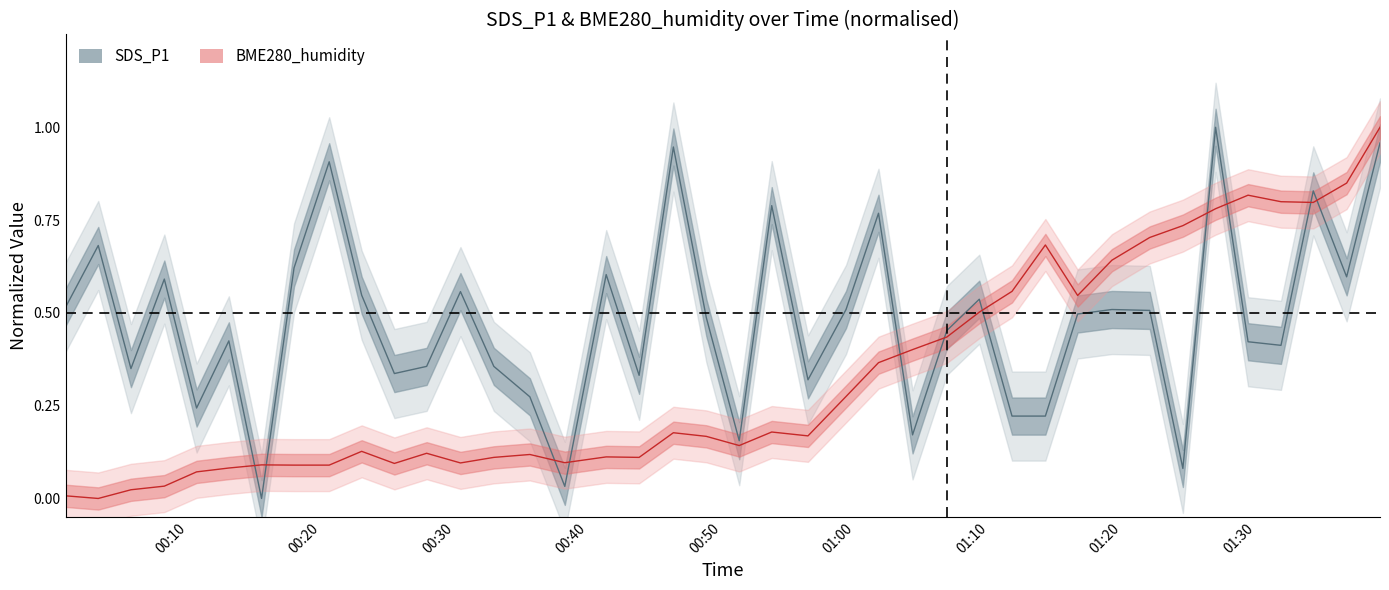

How many interior local peaks does the BME280_humidity center series have?

9